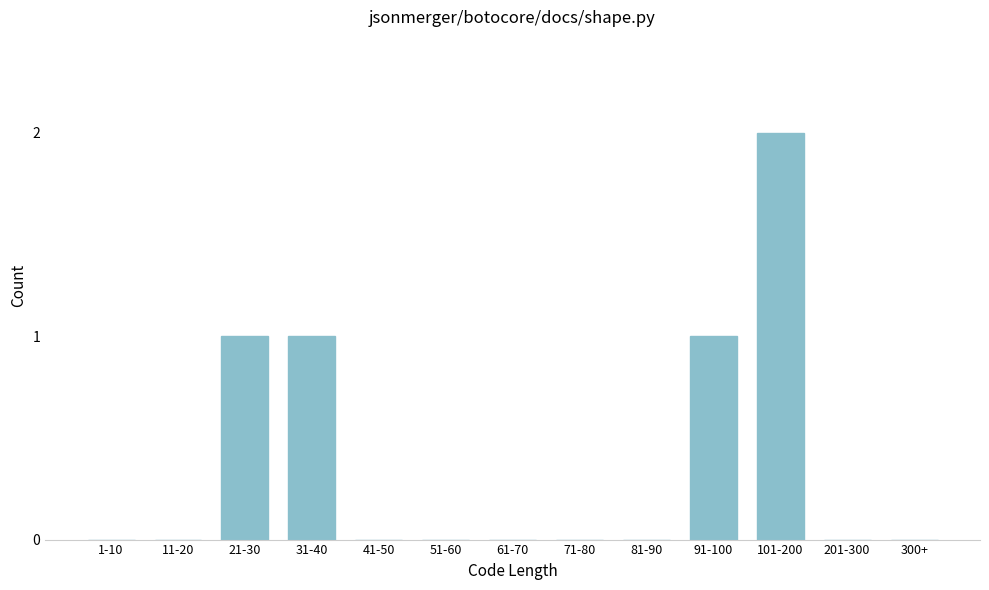

Reading left to right, extract all data points from this chart.

1-10=0	11-20=0	21-30=1	31-40=1	41-50=0	51-60=0	61-70=0	71-80=0	81-90=0	91-100=1	101-200=2	201-300=0	300+=0